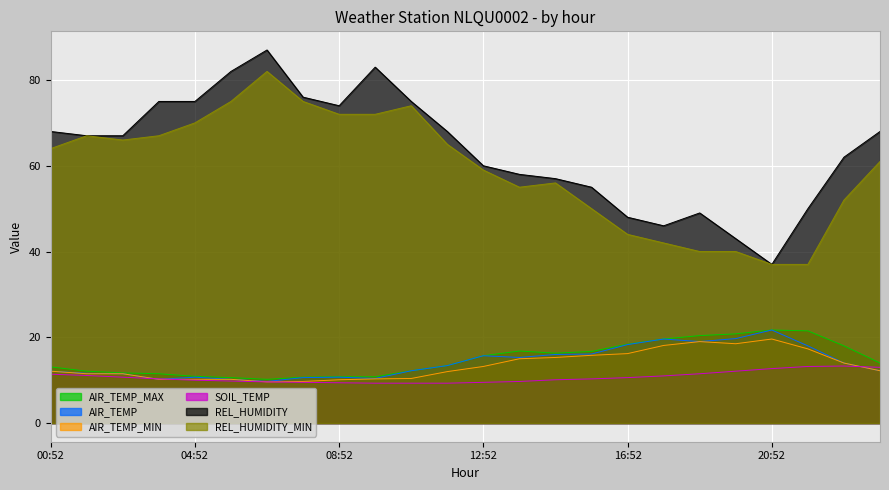

True or false: SOIL_TEMP and AIR_TEMP_MIN cross at least once.

True